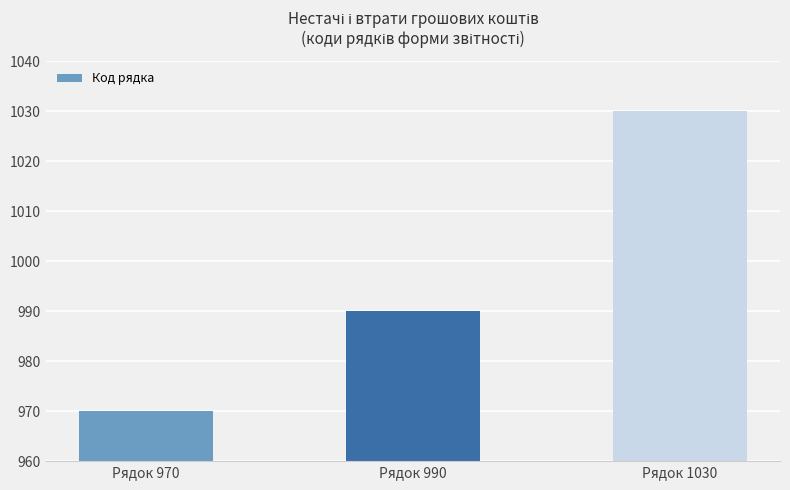

List the labels in order of value, largest first.

Рядок 1030, Рядок 990, Рядок 970